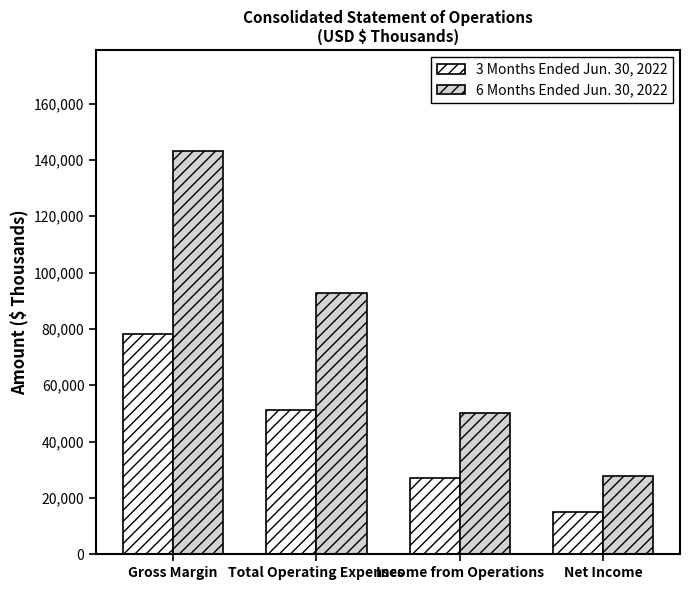

Rank the categories by 3 Months Ended Jun. 30, 2022 value from lowest to highest.

Net Income, Income from Operations, Total Operating Expenses, Gross Margin